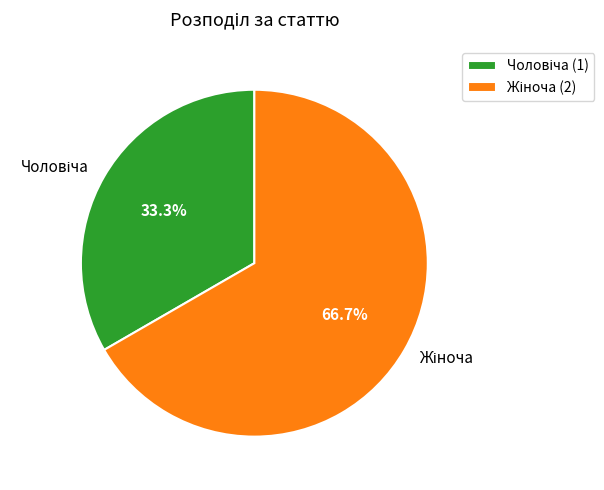

Does any single category account for the majority?

Yes